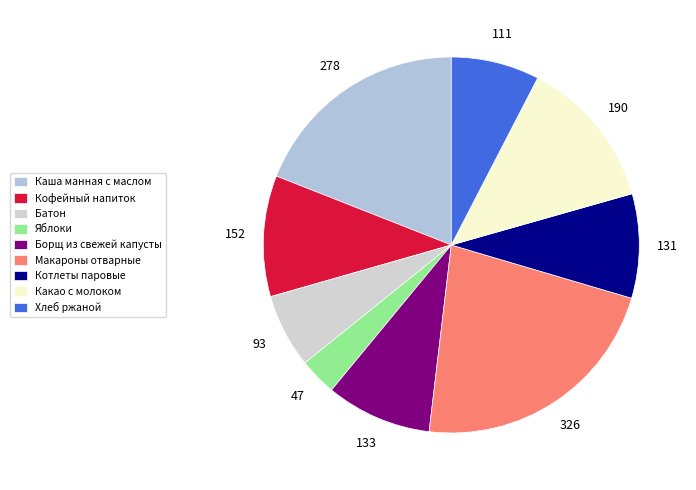

How many slices are in this pie chart?

9